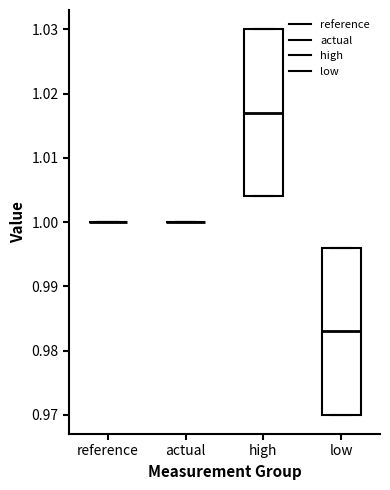

Reading left to right, read every box against the y-axis: the position of its median line, the range the box covers, and the ends of its whiskers. The values are not printed on the chart, so give them approximately, as read against the axis.

reference: box collapsed to a line at 1.000, whiskers 1.000 to 1.000
actual: box collapsed to a line at 1.000, whiskers 1.000 to 1.000
high: median 1.017, box 1.004 to 1.030, whiskers 1.004 to 1.030
low: median 0.983, box 0.970 to 0.996, whiskers 0.970 to 0.996